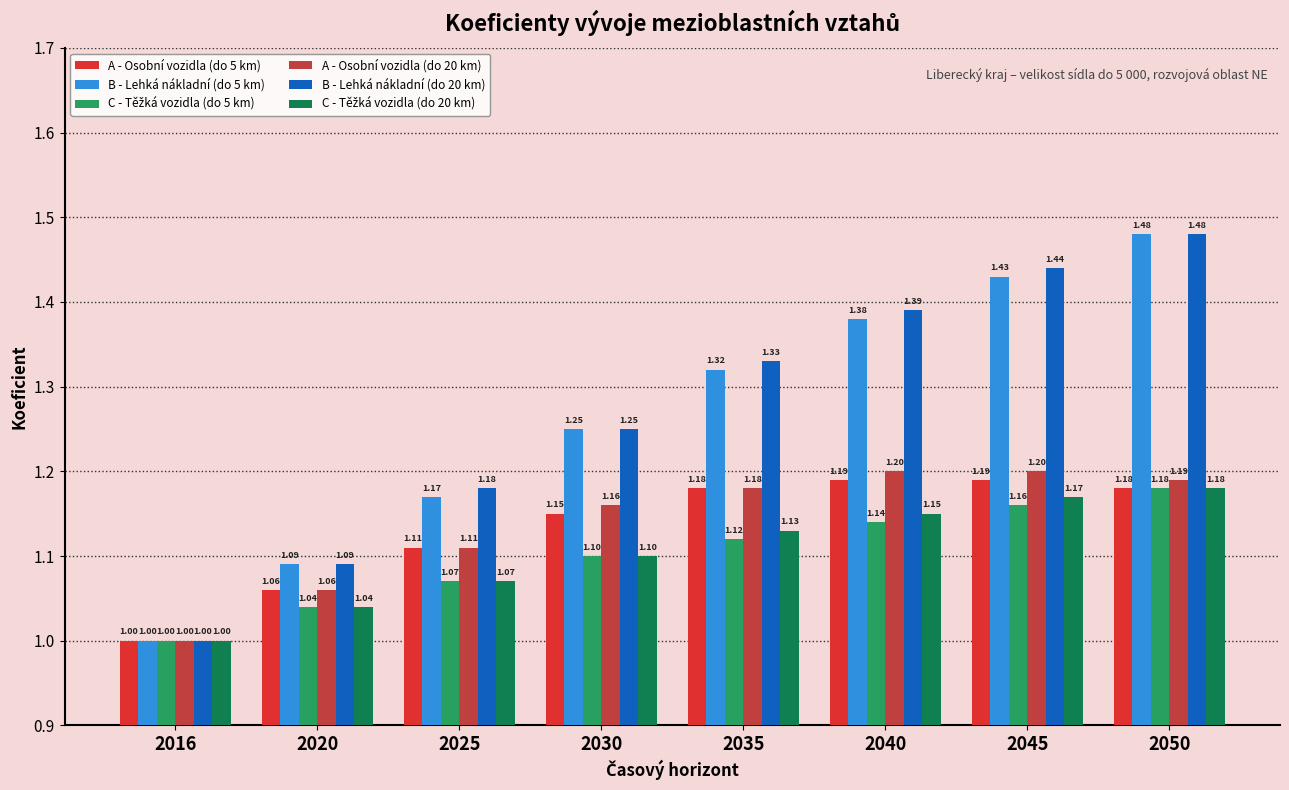

What is the difference between the maximum and minimum values in the B - Lehká nákladní (do 20 km) series?

0.5